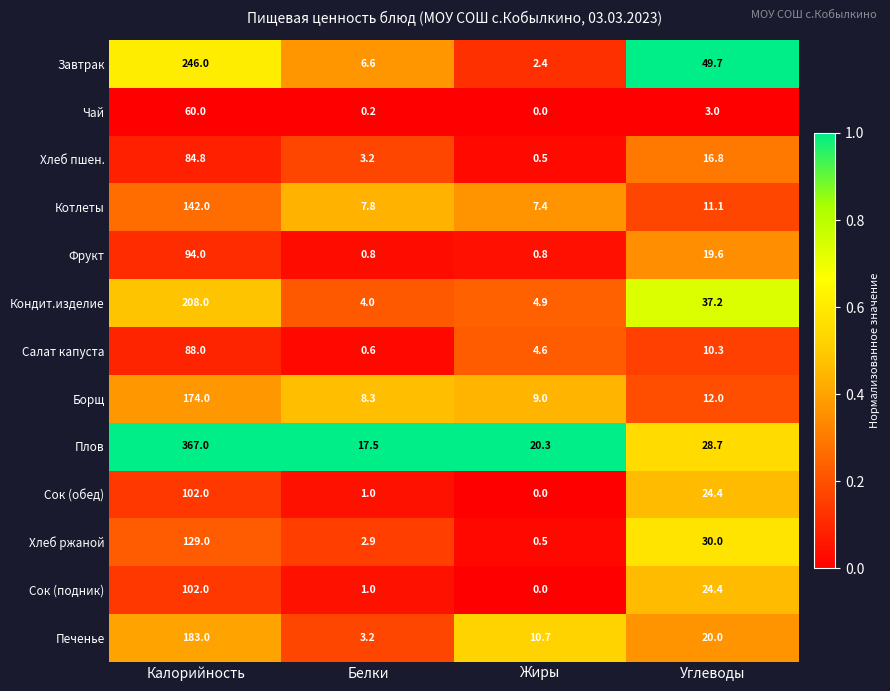

What is the difference between the Хлеб пшен. values at Белки and Жиры?

2.7